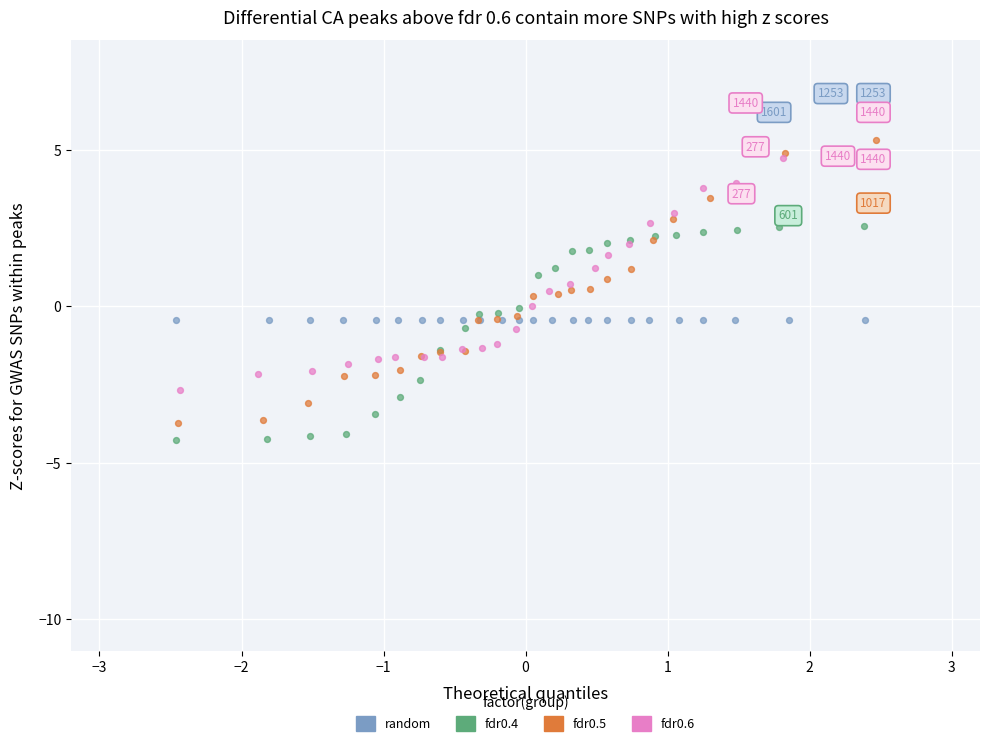

Which series reaches the maximum Y coordinate?

fdr0.6